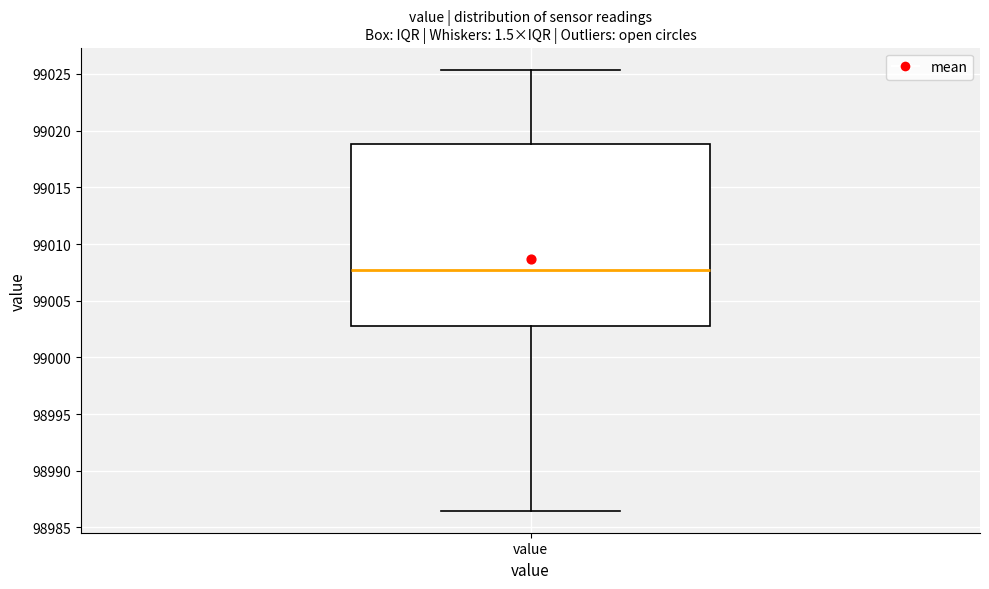

Read this box plot against the y-axis: the position of the median line, the range covered by the box, and the ends of both whiskers. The values are not printed on the chart, so give them approximately, as read against the axis.

median 99007.5, box 99003.0 to 99019.0, whiskers 98986.5 to 99025.5